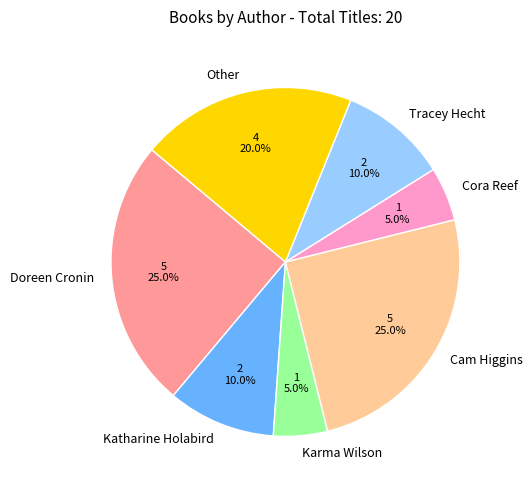

Count the number of slices in the pie.

7